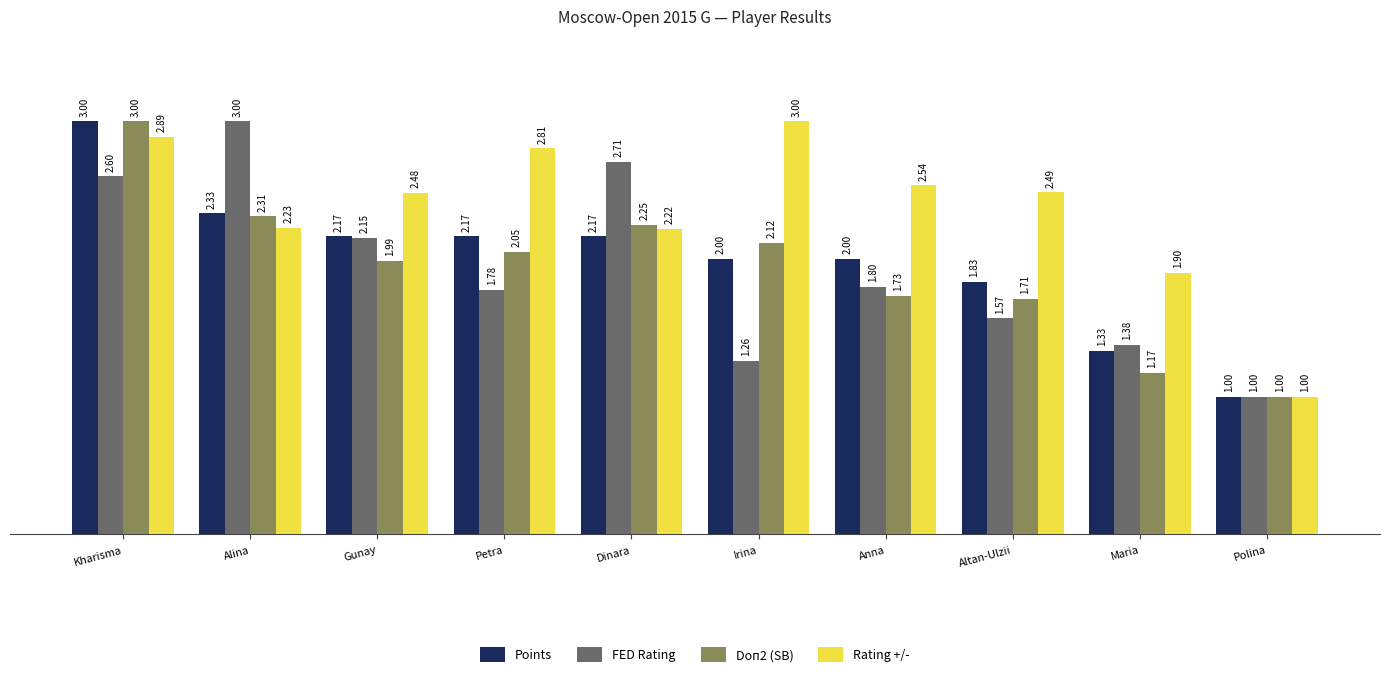

What is the spread (max minus min) of values at Gunay?

0.5